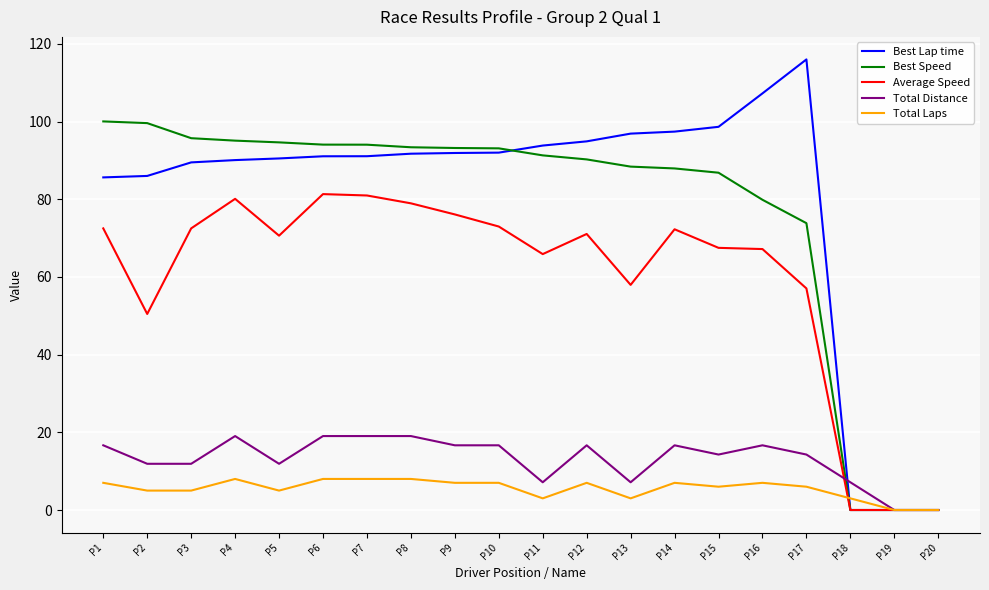

List the series in order of their peak value, highest first.

Best Lap time, Best Speed, Average Speed, Total Distance, Total Laps